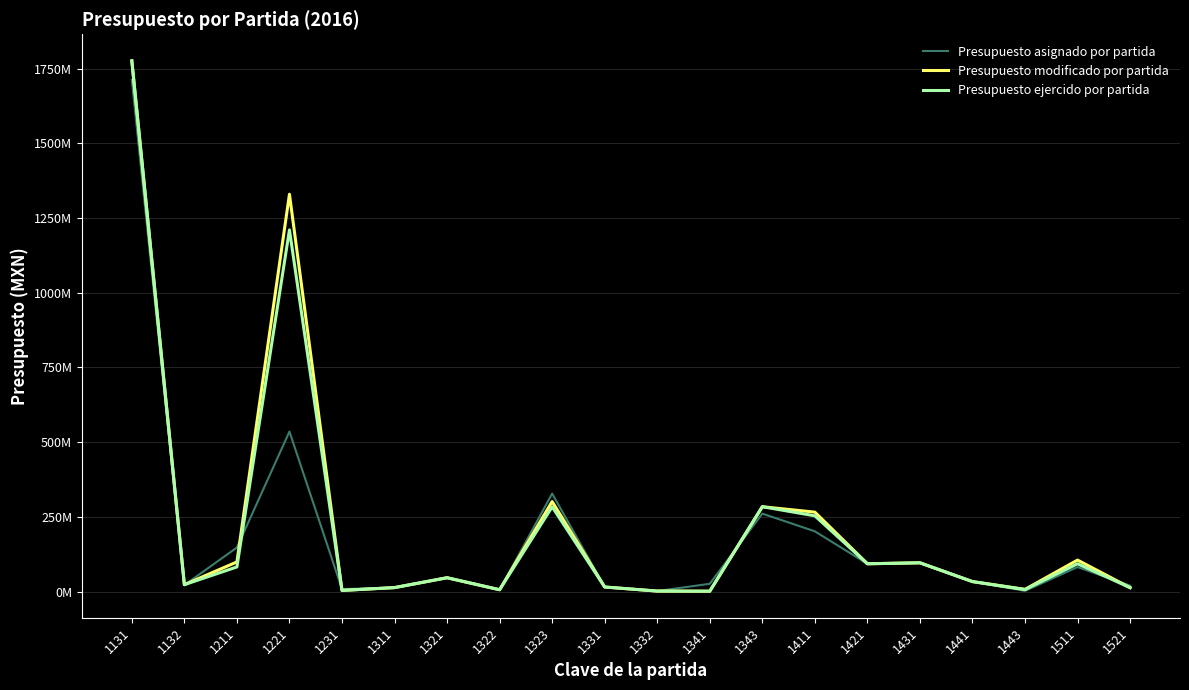

At how many categories does at least one series exceed 669282380?

2